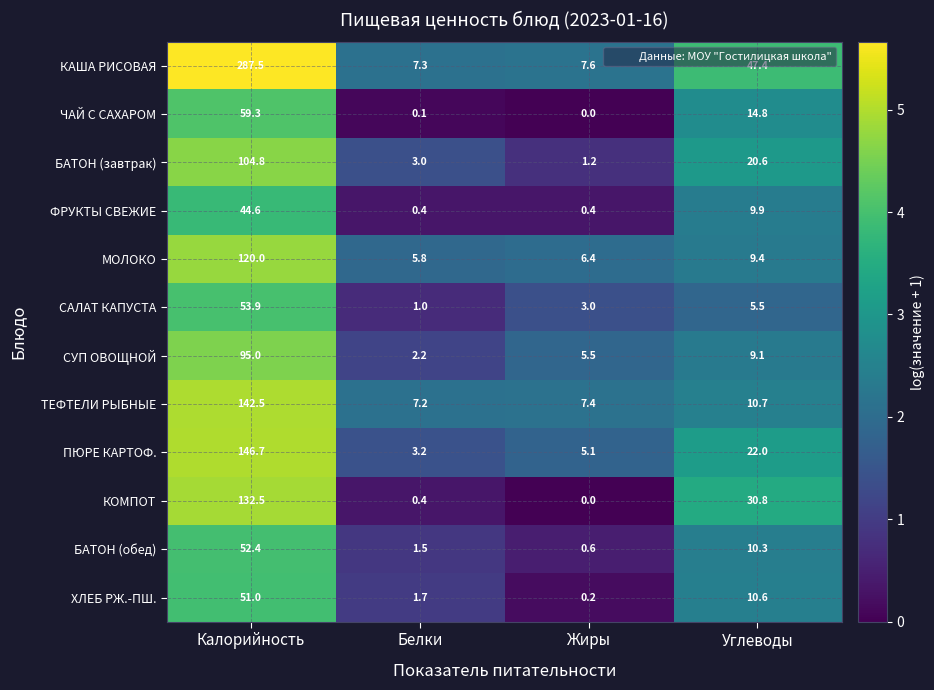

Which series changed the most between Белки and Углеводы?

КАША РИСОВАЯ